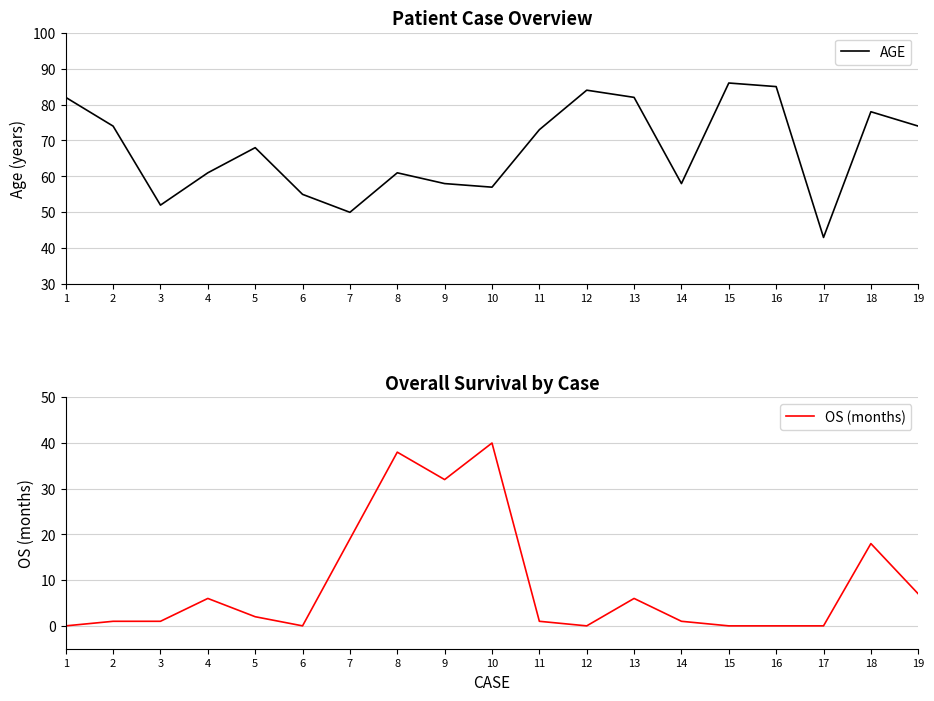

Where is the first local maximum for AGE?

5